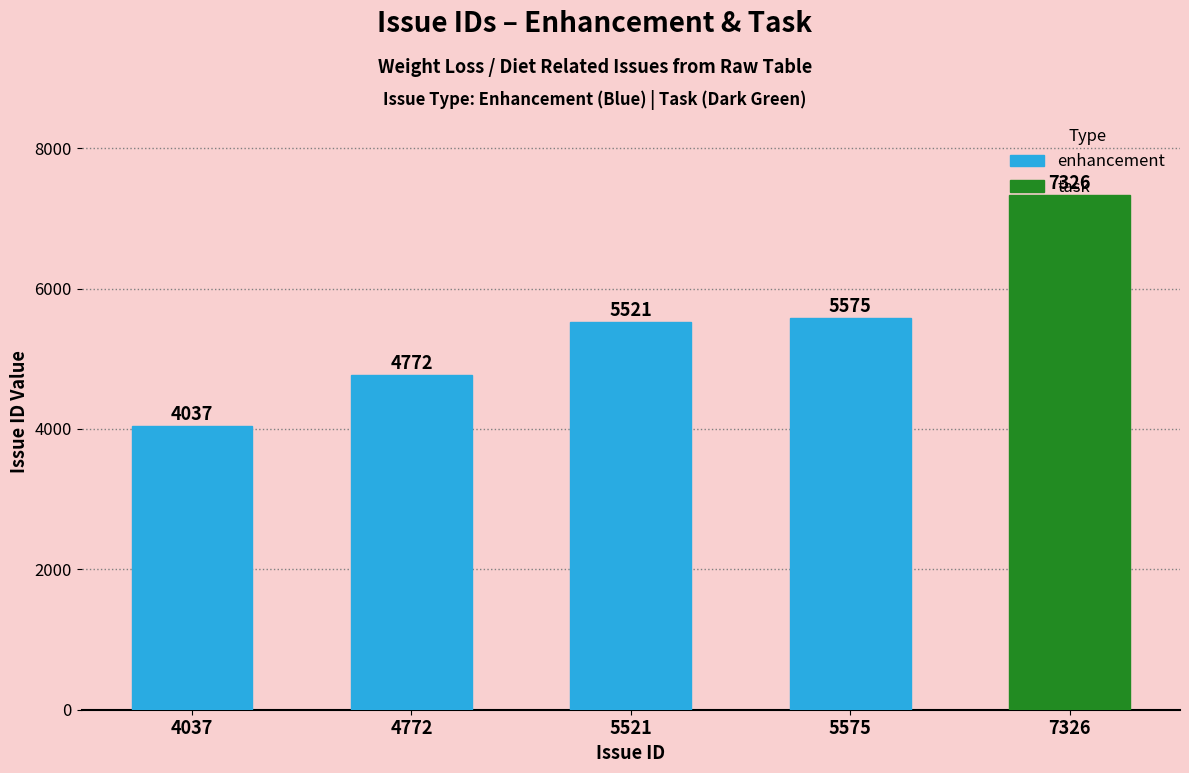

Reading left to right, what are all the values shown in this chart?

4037=4037	4772=4772	5521=5521	5575=5575	7326=7326